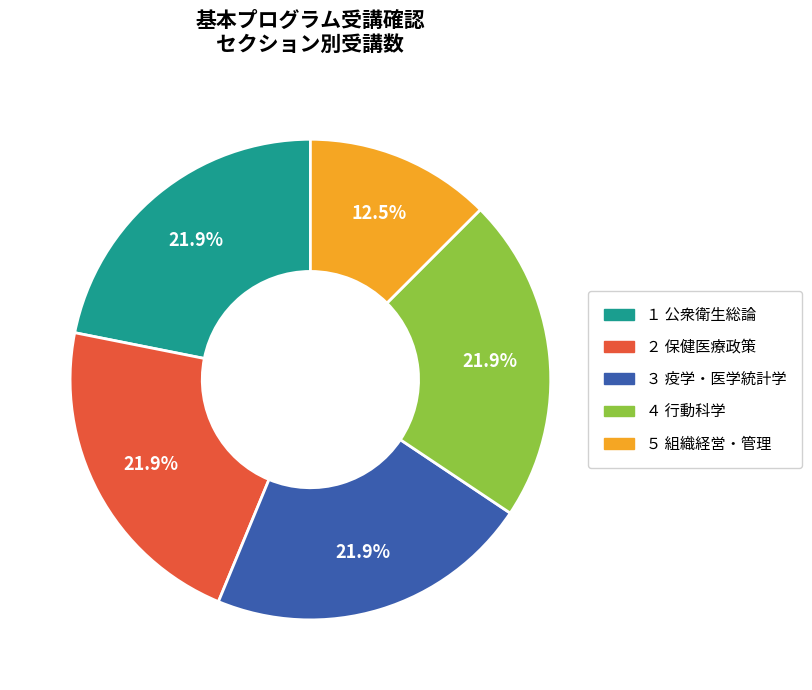

To the nearest percent, what portion does １ 公衆衛生総論 represent?

22%